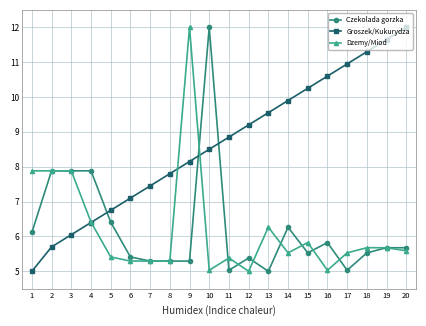

What is the sum of all Groszek/Kukurydza values?

173.2